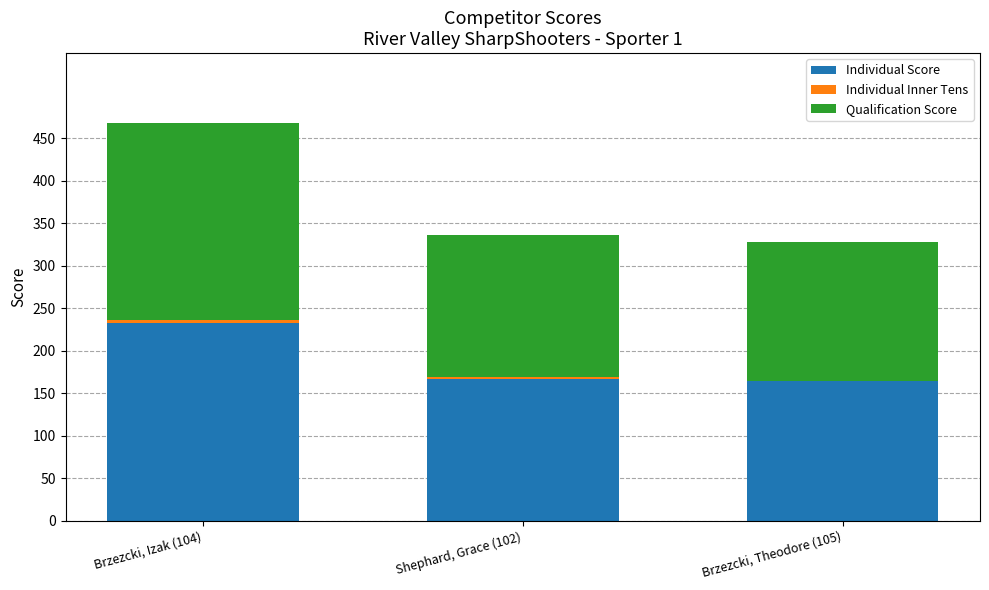

What is the total value across all series at Brzezcki, Theodore (105)?

328